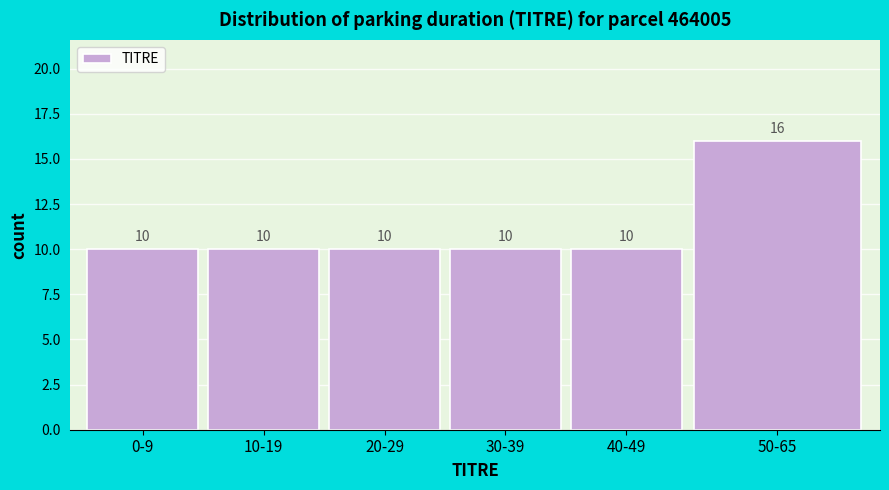

Reading left to right, transcribe all the data shown in this chart.

10	10	10	10	10	16